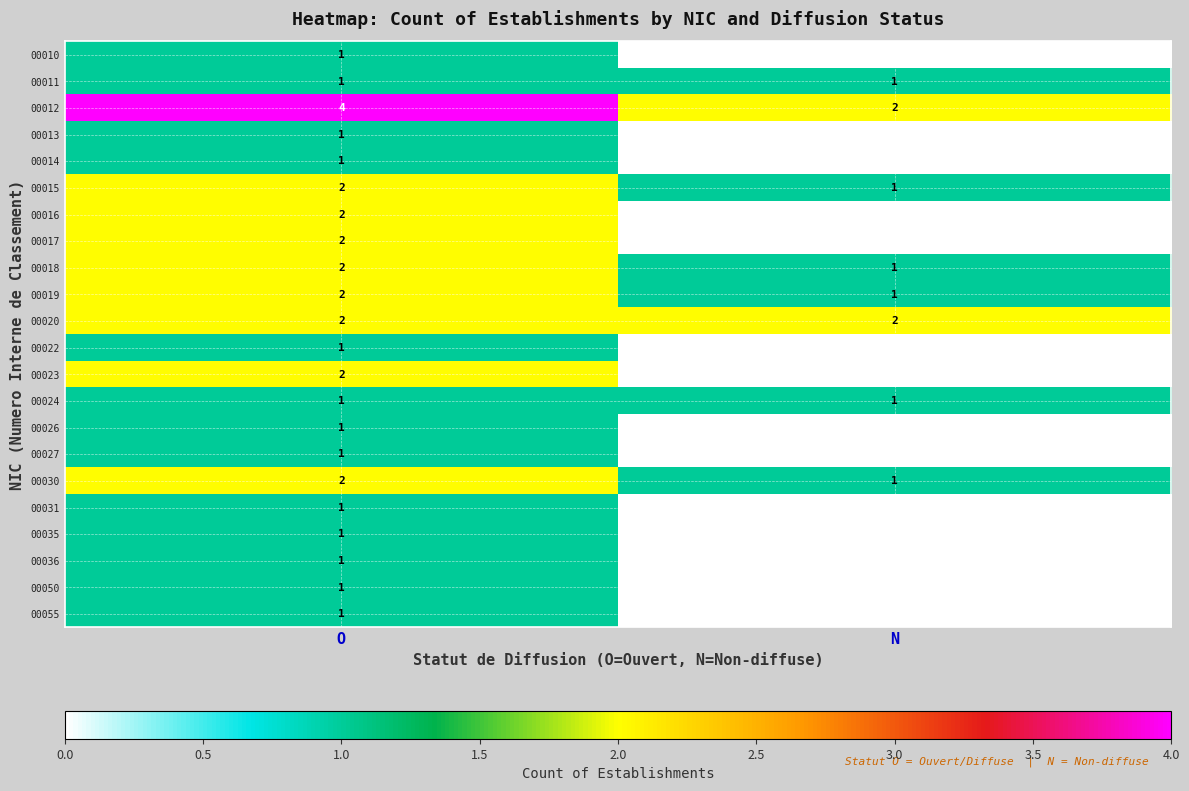

What is the difference between the highest and lowest values at O?

3